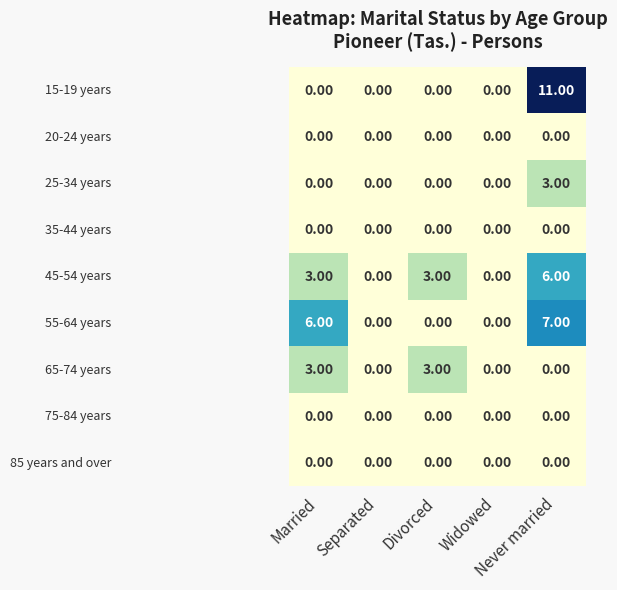

Count the number of categories in the chart.

5